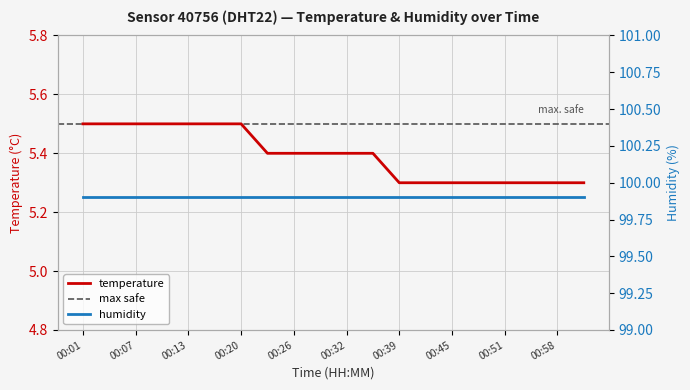

Rank the categories by value from lowest to highest.

00:39, 00:42, 00:45, 00:48, 00:51, 00:55, 00:58, 01:01, 00:23, 00:26, 00:29, 00:32, 00:36, 00:01, 00:04, 00:07, 00:10, 00:13, 00:17, 00:20